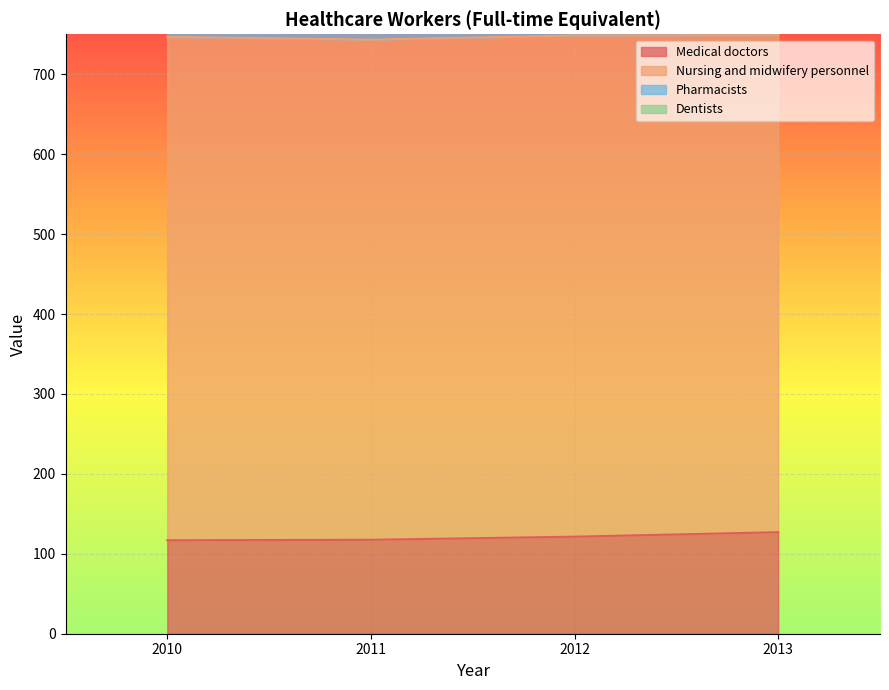

At how many categories does at least one series exceed 166?

4